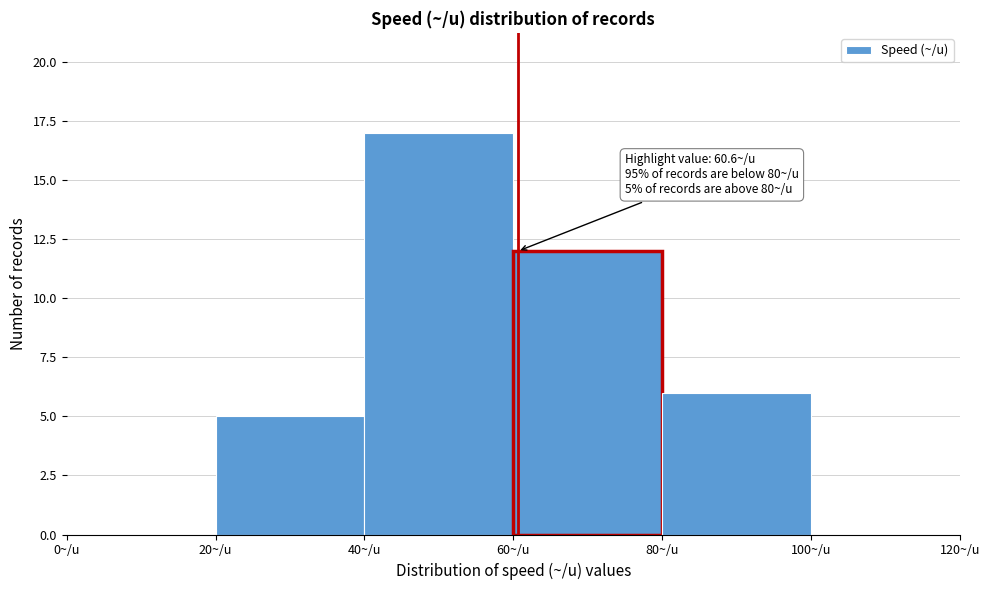

Which range on the x-axis has the tallest bar?

40 to 60